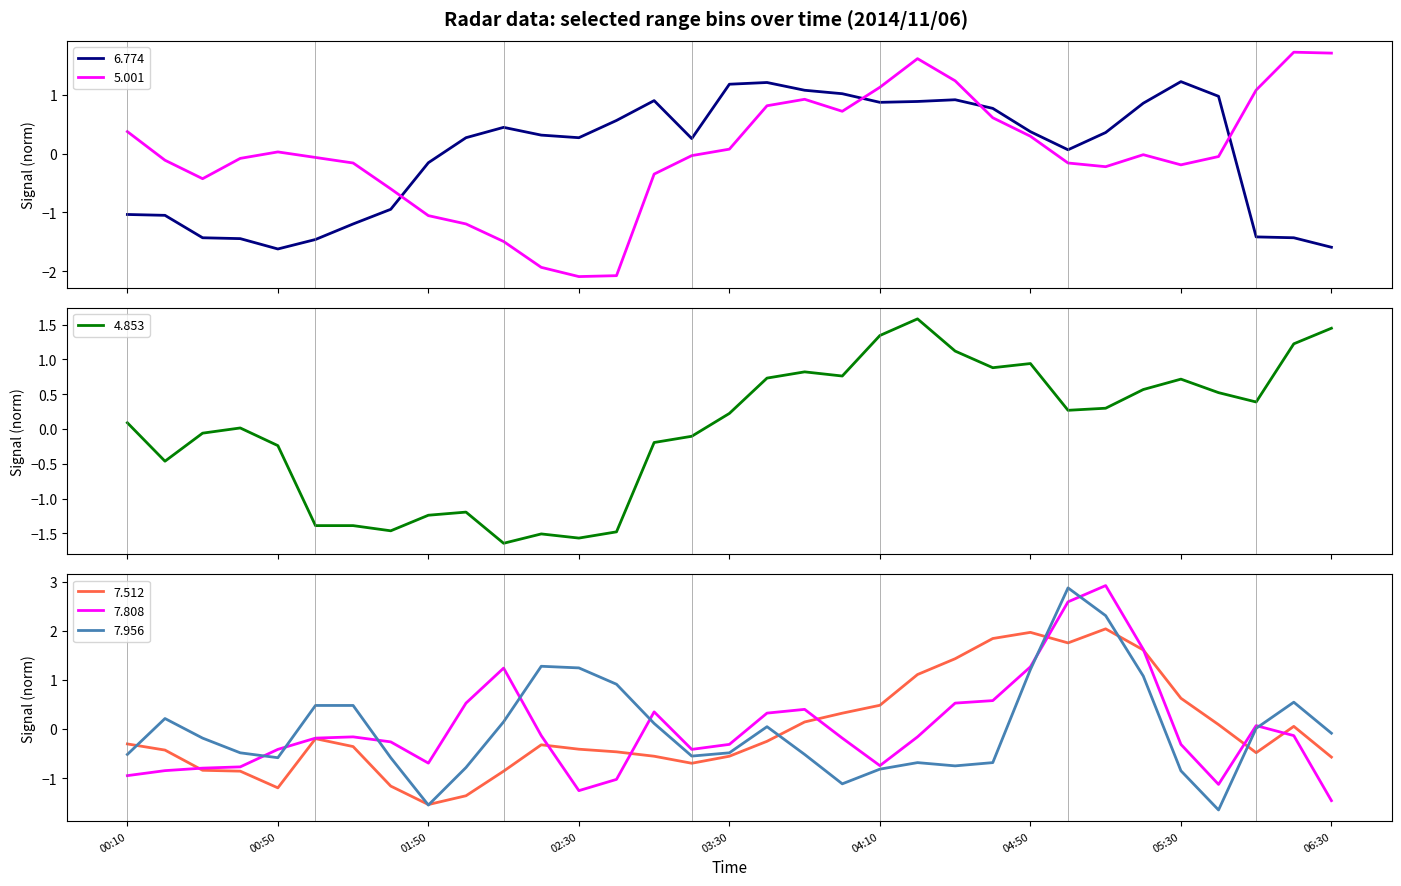

The value of 7.512 at 04:50 is 2.0. True or false?

True